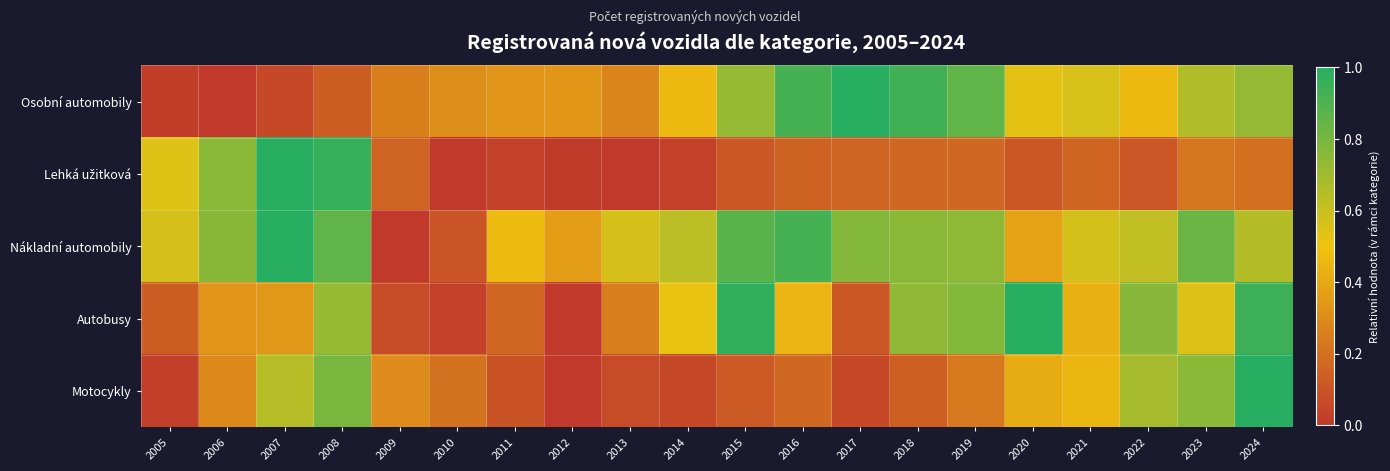

What is the difference between the highest and lowest values at 2022?

0.7